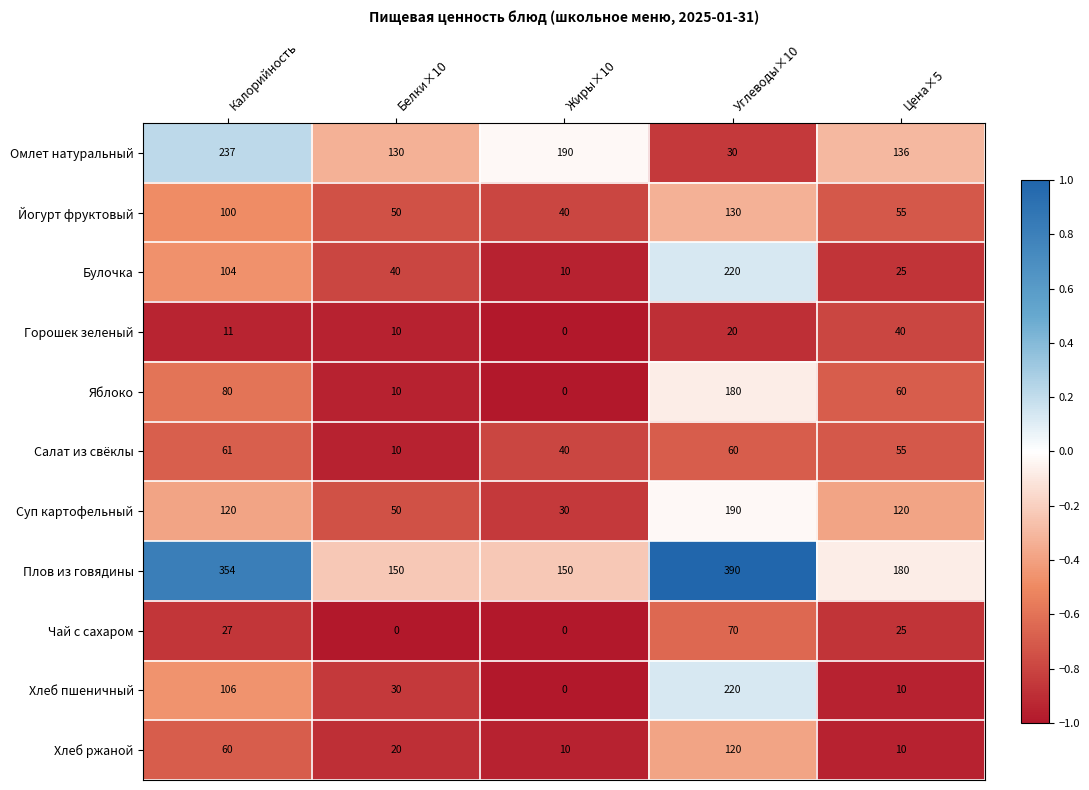

Read the Хлеб ржаной value at Белки×10.

20